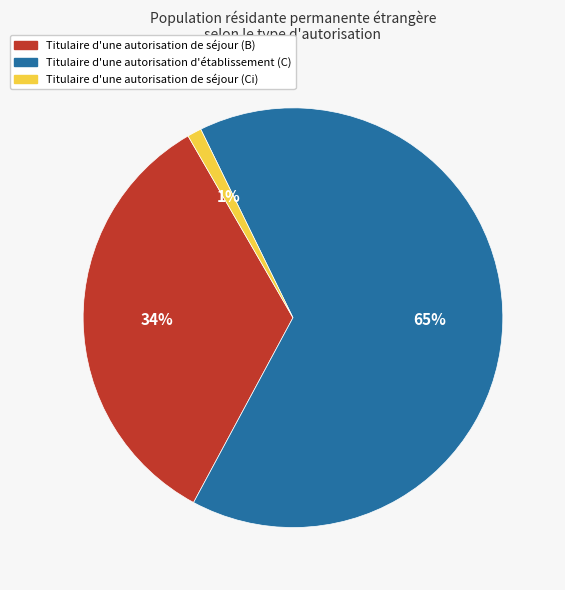

Which has a higher value, Titulaire d'une autorisation de séjour (B) or Titulaire d'une autorisation de séjour (Ci)?

Titulaire d'une autorisation de séjour (B)